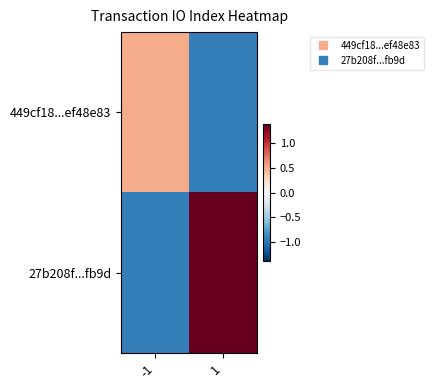

Which category has the highest value across all series?

1